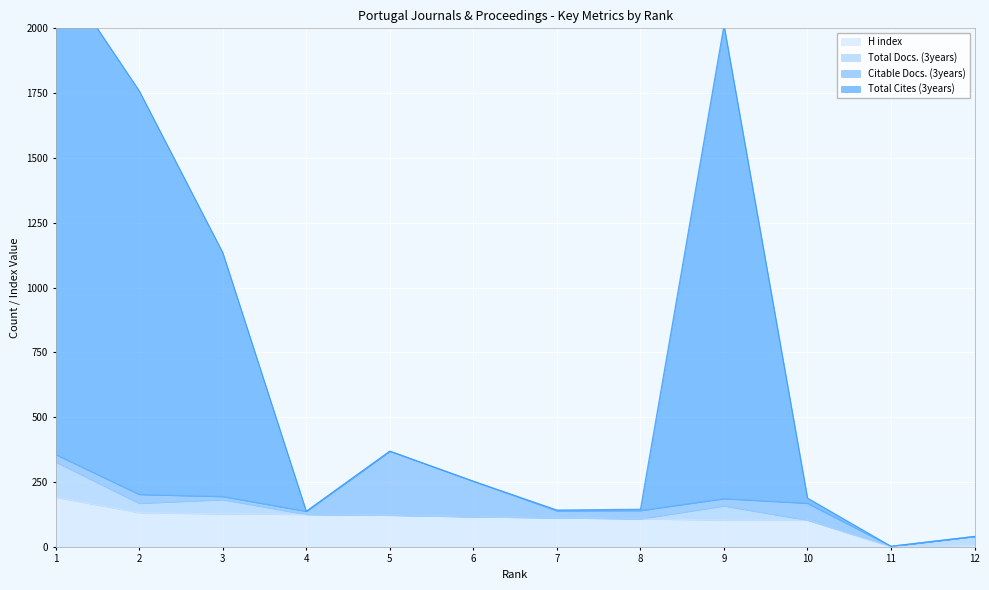

Is it true that H index equals 132 at 11?

False